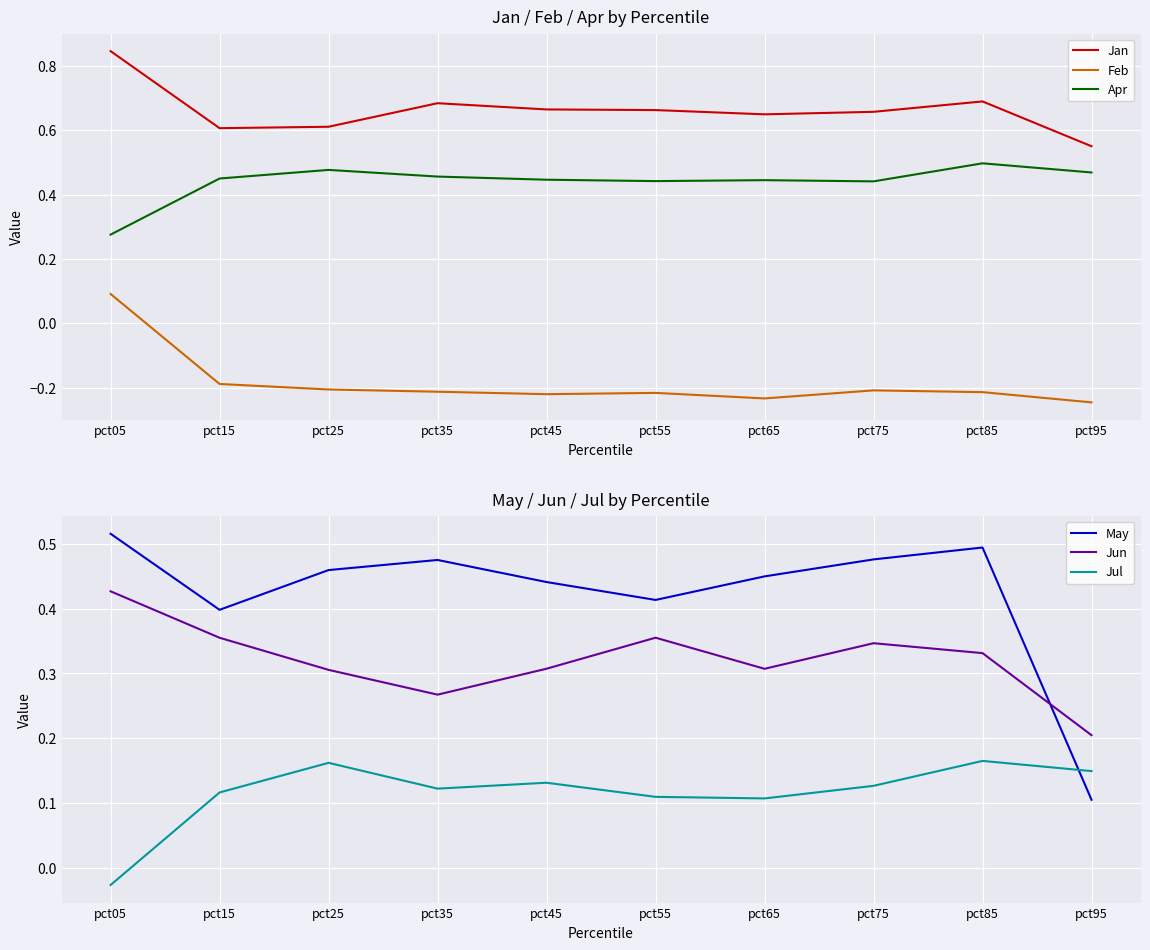

Is it true that Feb equals -0.2 at pct15?

True